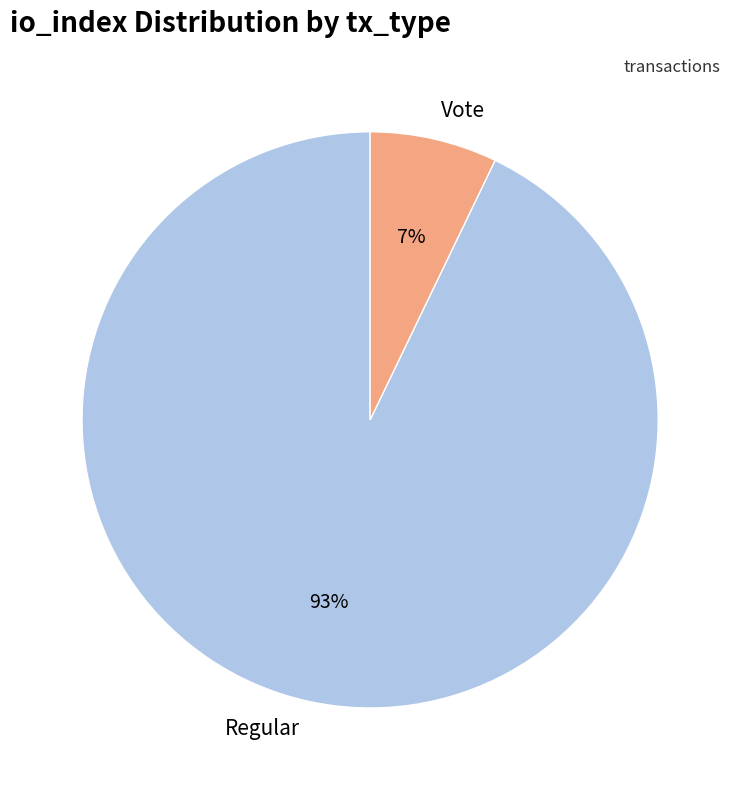

Does Regular account for over 50% of the chart?

Yes